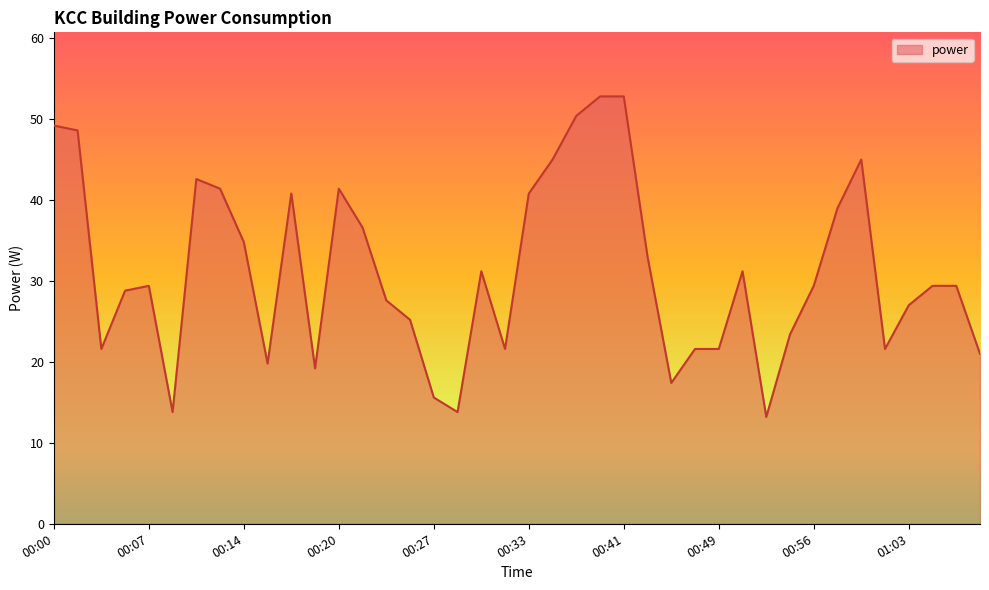

Reading left to right, list all the values displayed in this chart.

49.2	48.6	21.6	28.8	29.4	13.8	42.6	41.4	34.8	19.8	40.8	19.2	41.4	36.6	27.6	25.2	15.6	13.8	31.2	21.6	40.8	45.0	50.4	52.8	52.8	33.0	17.4	21.6	21.6	31.2	13.2	23.4	29.4	39.0	45.0	21.6	27.0	29.4	29.4	21.0